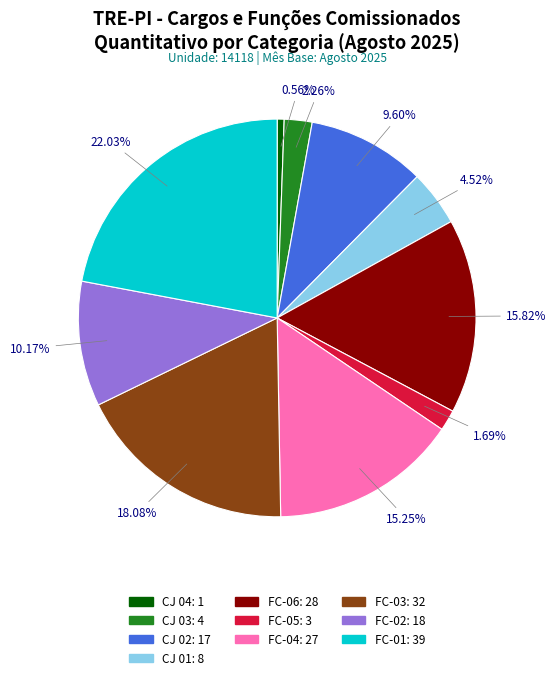

What is the ratio of the value at FC-02: 18 to the value at CJ 02: 17?

1.1